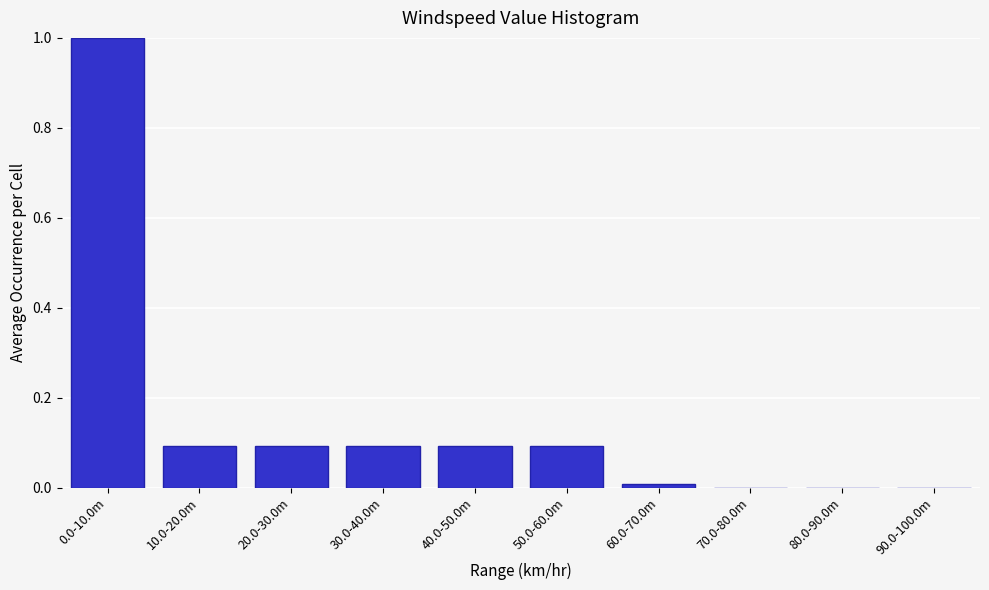

What is the greatest value displayed?

1.0